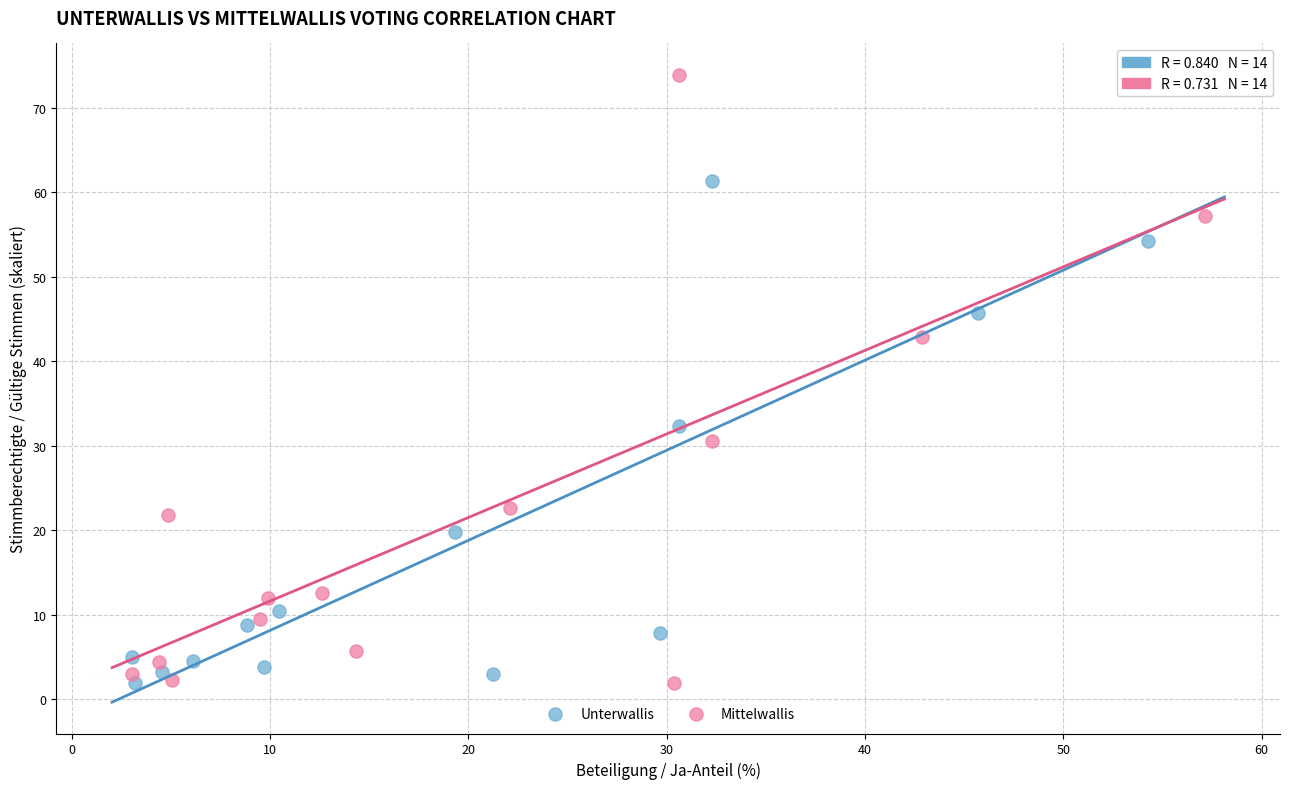

Which series contains the highest Y value?

Mittelwallis